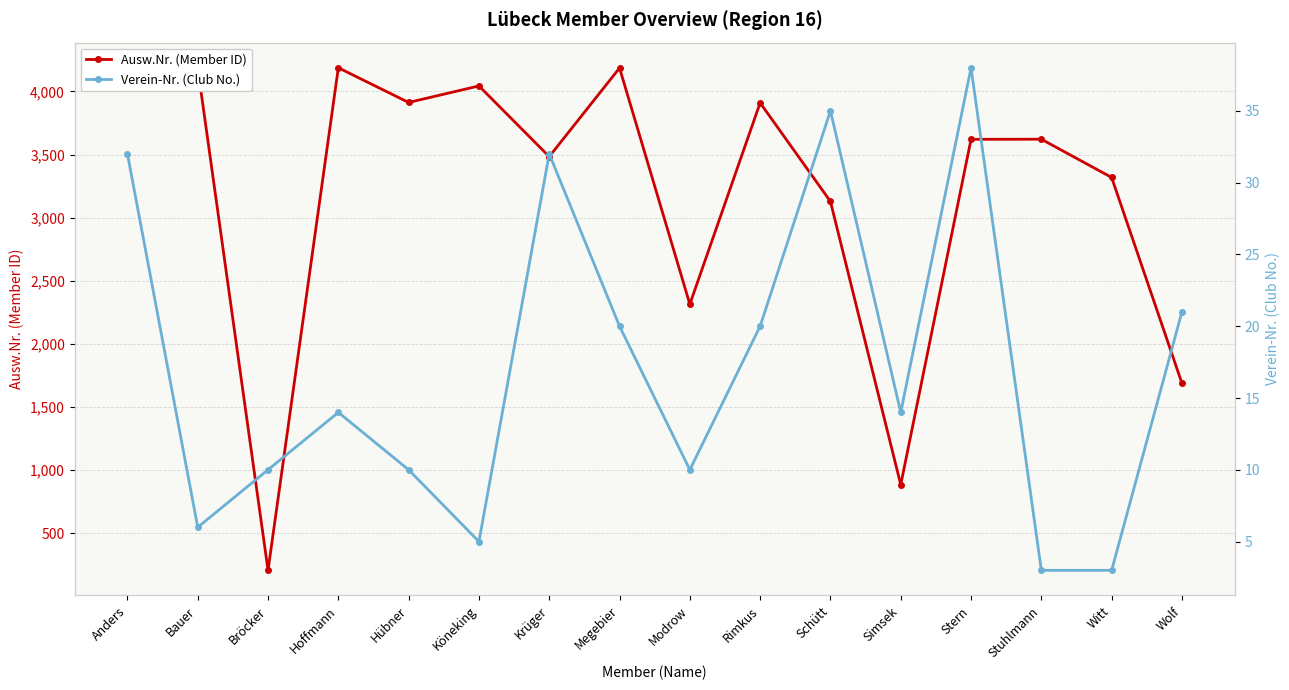

Where is the first local maximum for Verein-Nr. (Club No.)?

Hoffmann